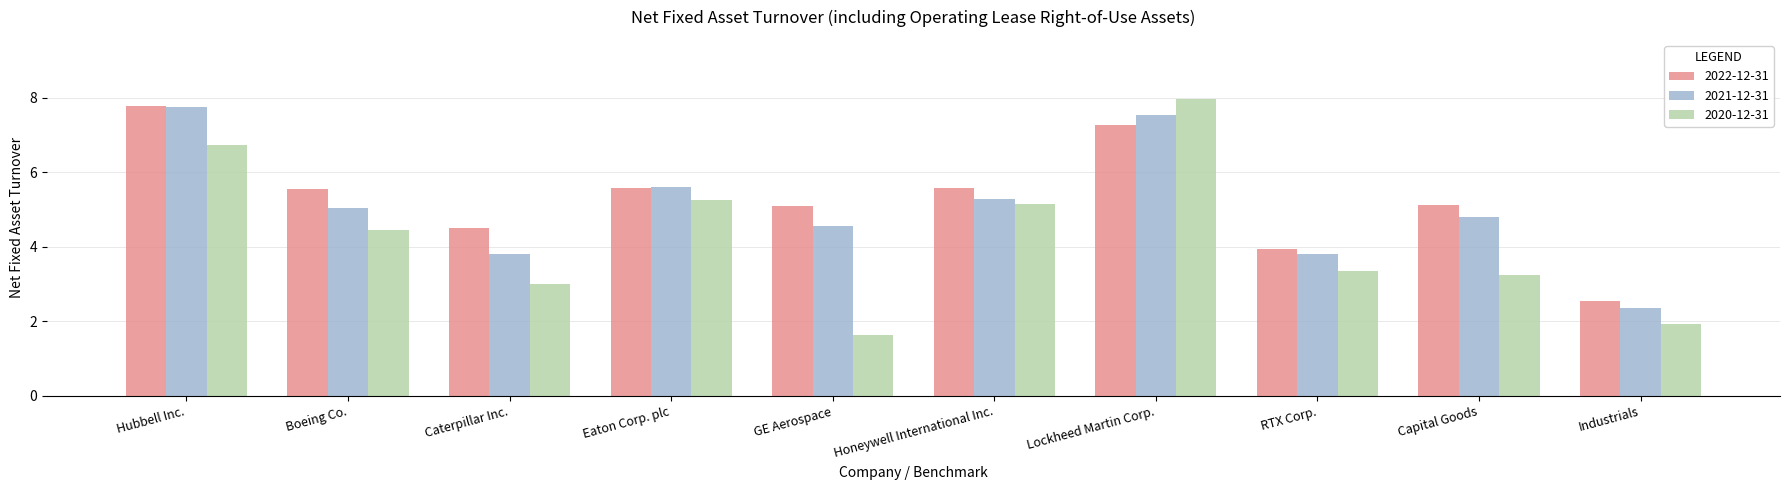

Which category has the highest value across all series?

Lockheed Martin Corp.